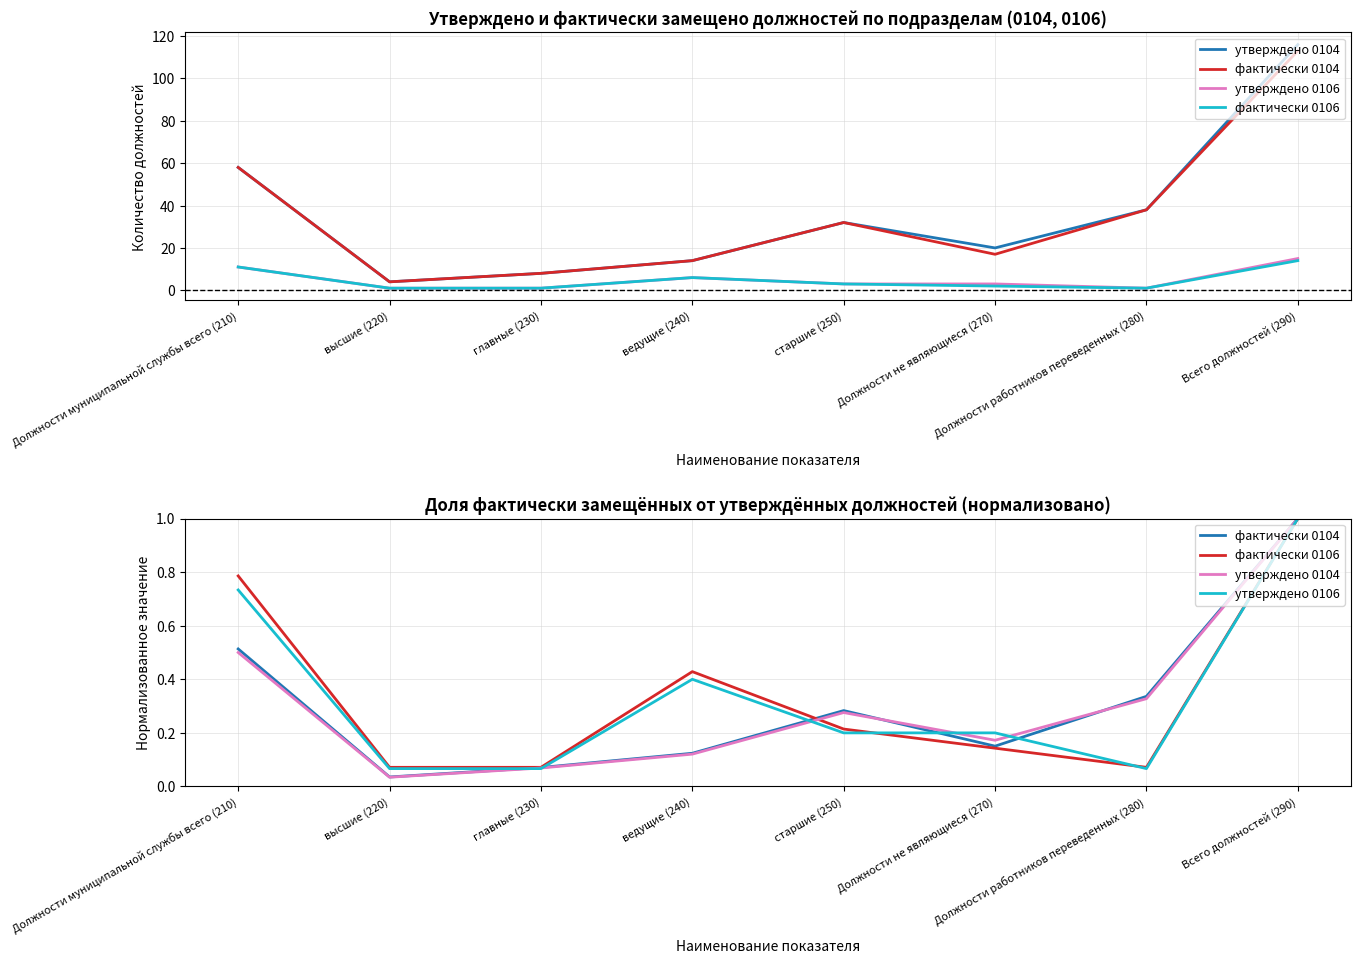

True or false: утверждено 0106 has more than 0 points higher than both neighbors.

True